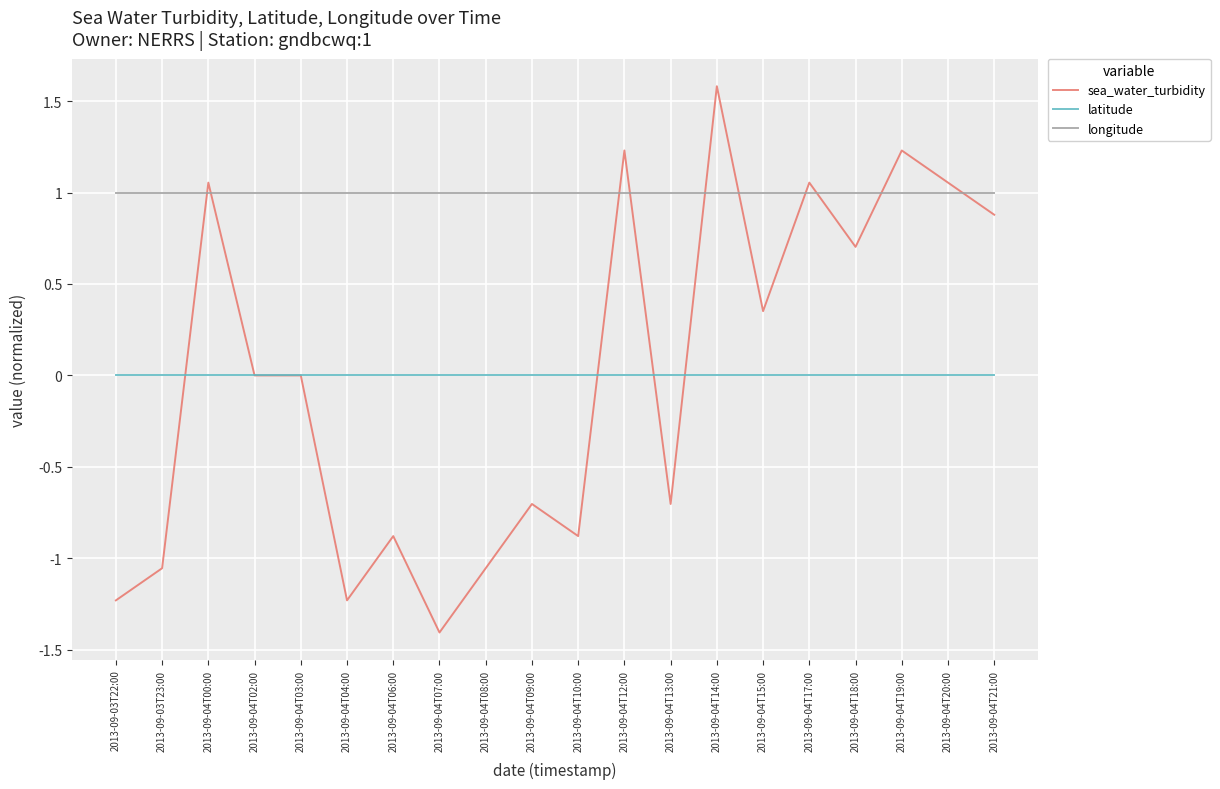

Rank the series by their maximum value, from lowest to highest.

latitude, longitude, sea_water_turbidity